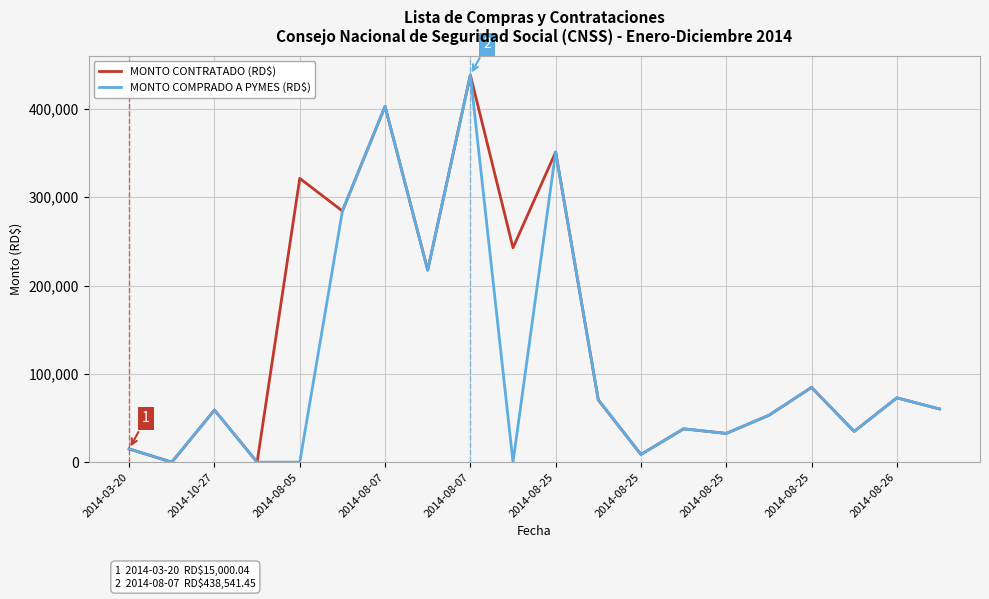

What is the maximum value for MONTO COMPRADO A PYMES (RD$)?

438541.5